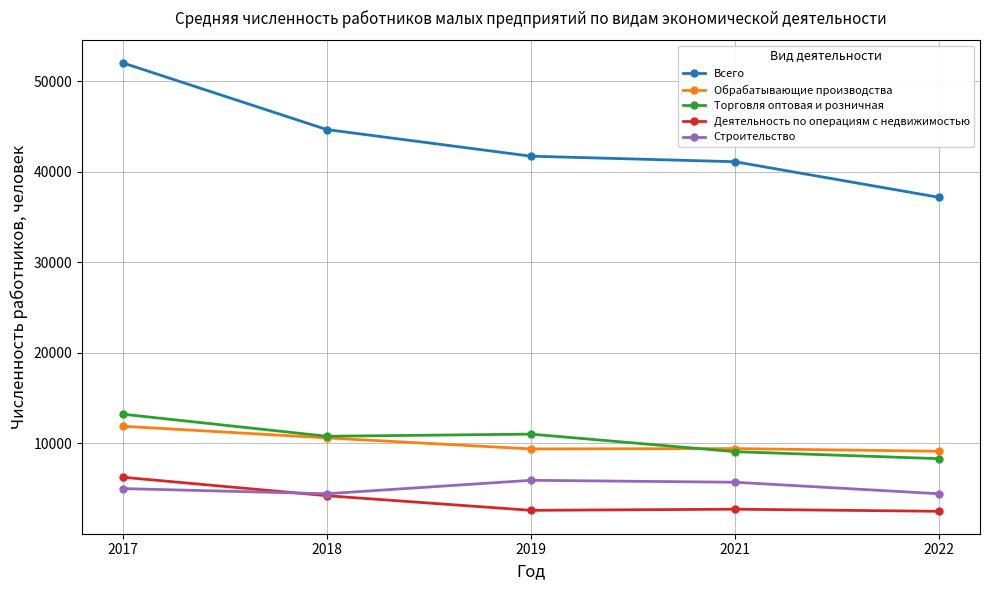

What is the maximum value shown in the chart?

52019